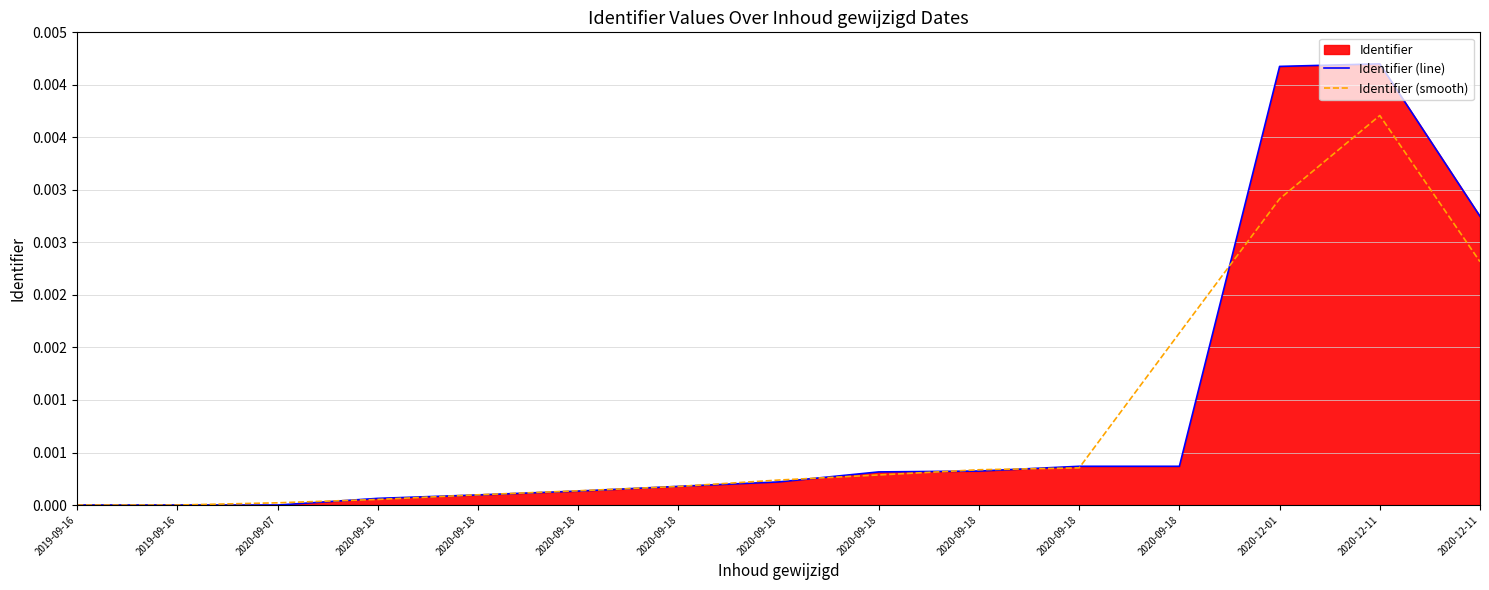

True or false: Identifier (smooth) has a value of 0.0 at 2020-09-18.

False